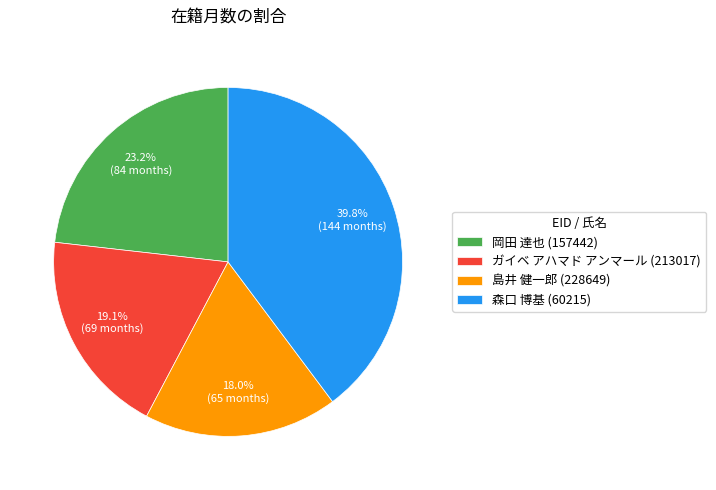

Which category has the biggest portion of the pie?

森口 博基 (60215)